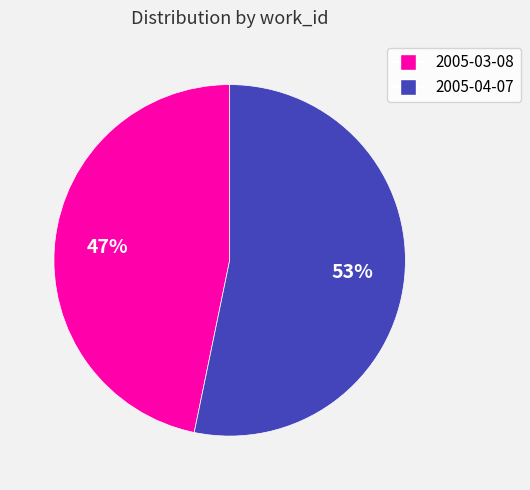

How many slices are in this pie chart?

2